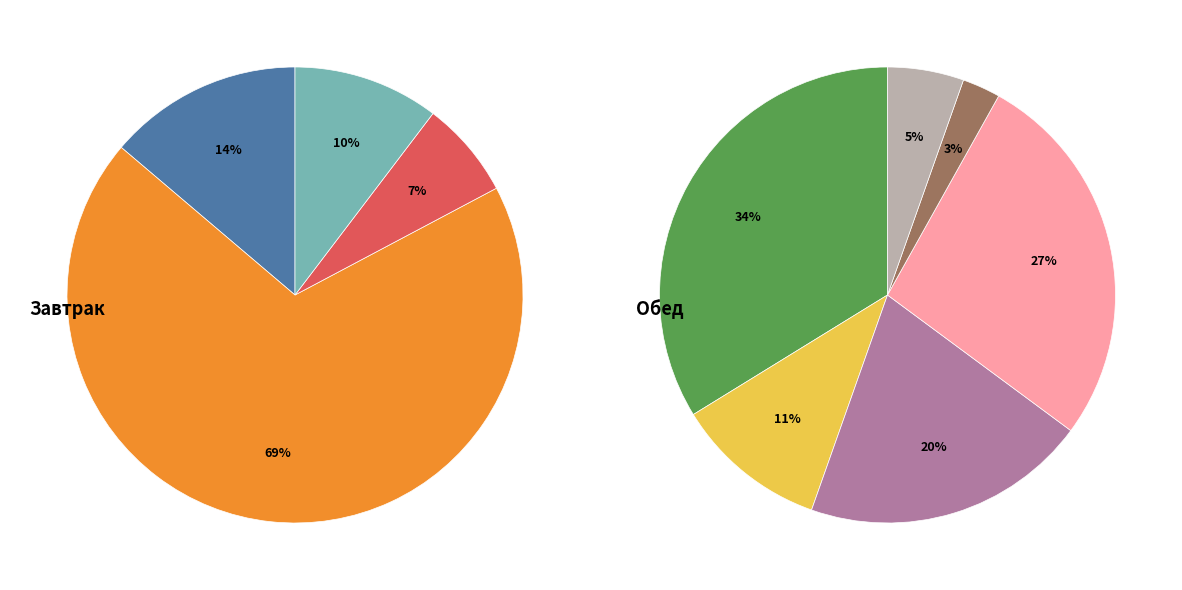

Approximately how many times larger is the value at Суп фасолевый compared to Хлеб ржаной (обед)?

6.2